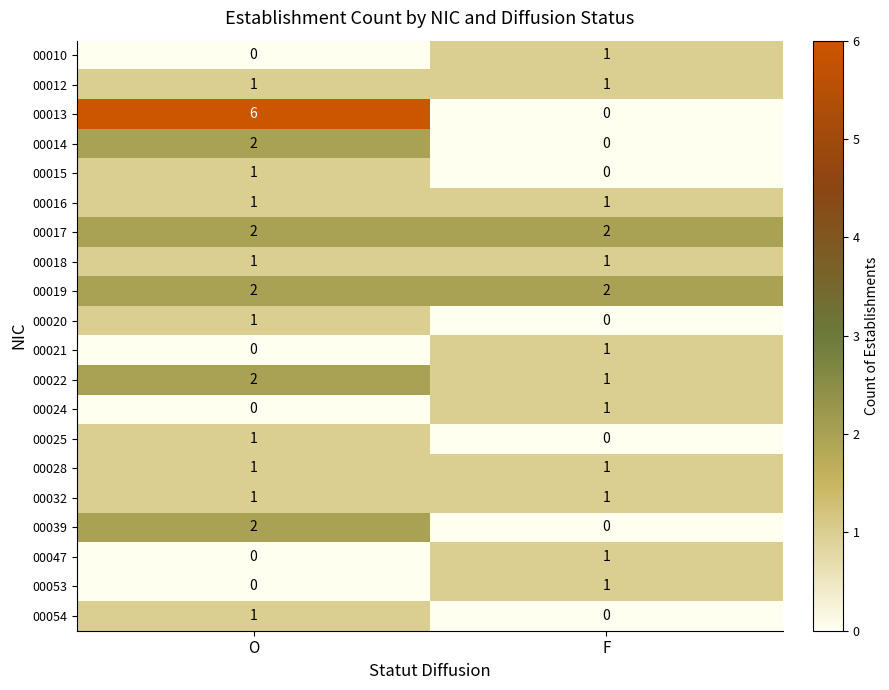

What is the sum of all 00013 values?

6